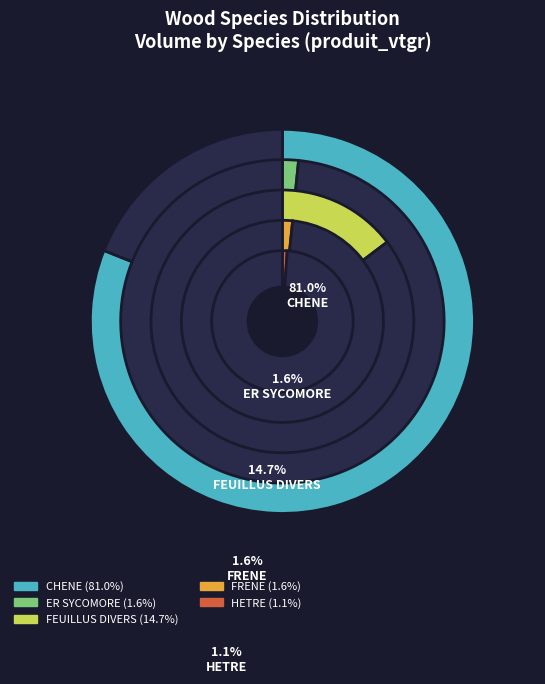

True or false: HETRE accounts for 12% of the total.

False